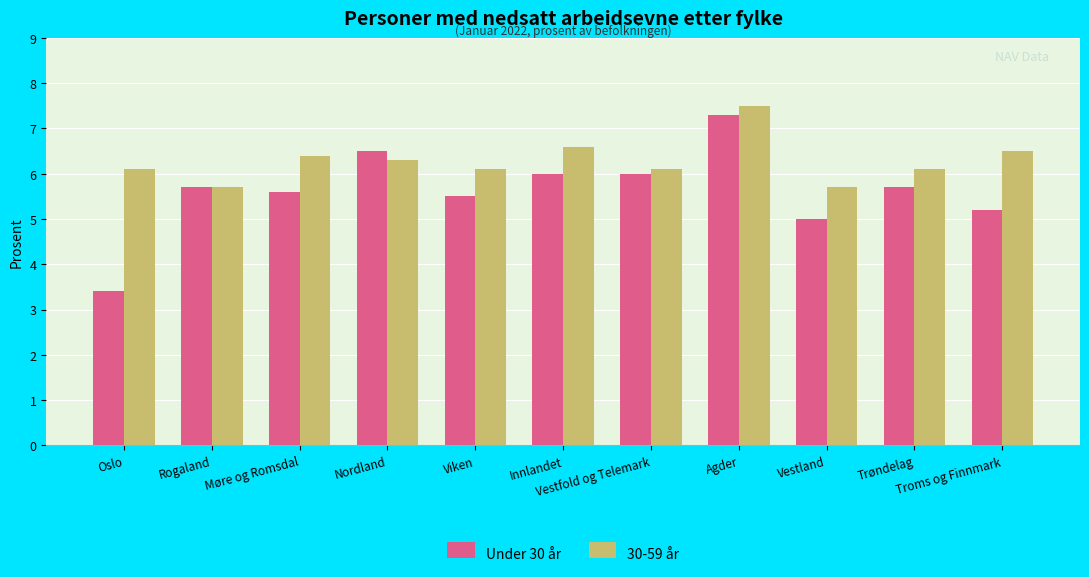

What is the difference between the maximum and minimum values in the Under 30 år series?

3.9